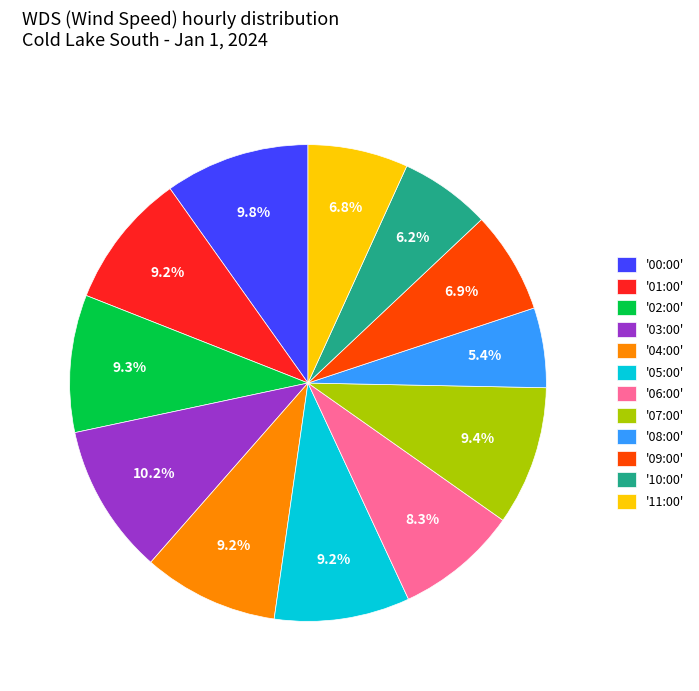

Between '05:00' and '06:00', which is larger?

'05:00'